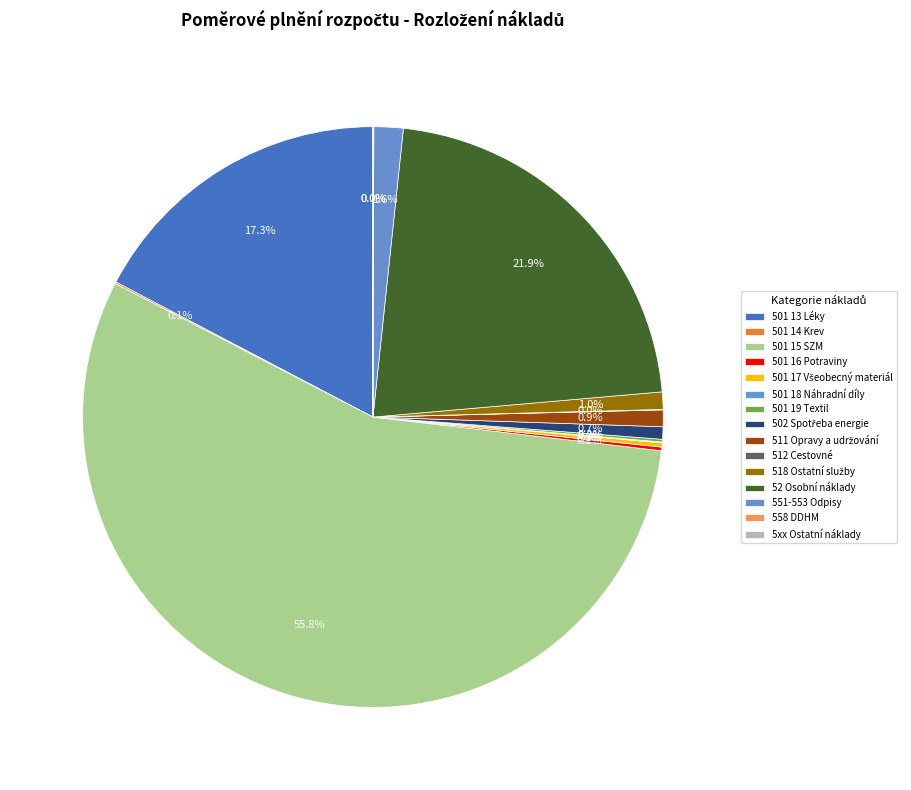

Is 501 16 Potraviny the majority of the pie?

No